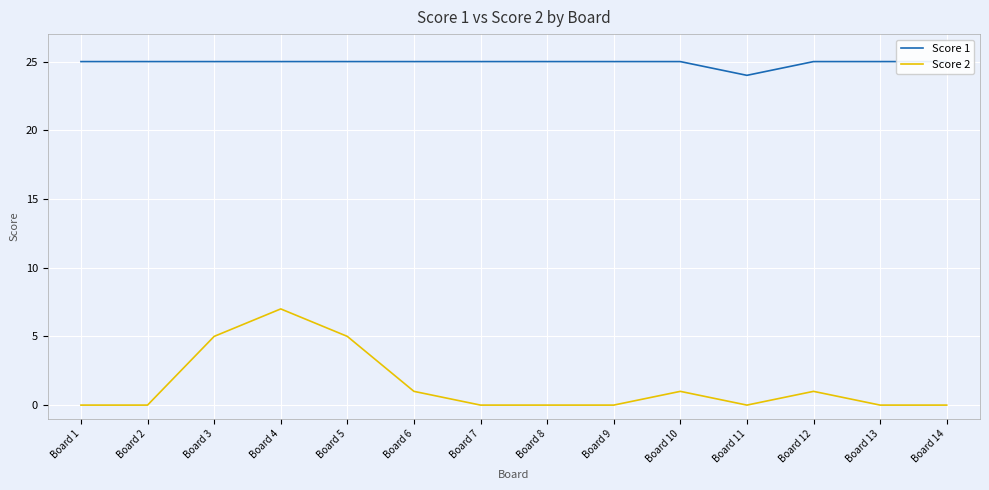

What is the highest value of the Score 1 series?

25